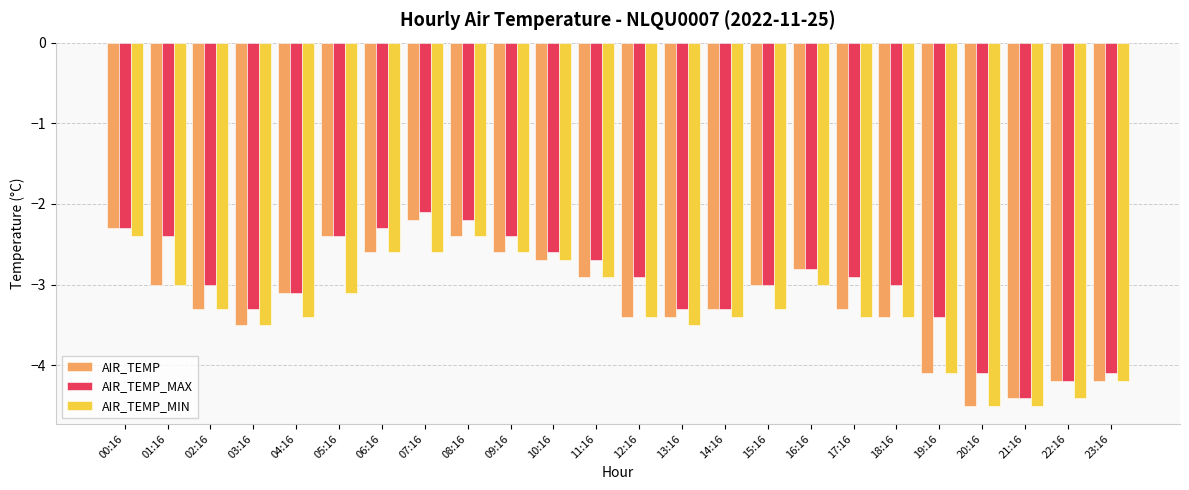

Is the value of AIR_TEMP at 19:16 greater than the value of AIR_TEMP_MAX at 10:16?

No